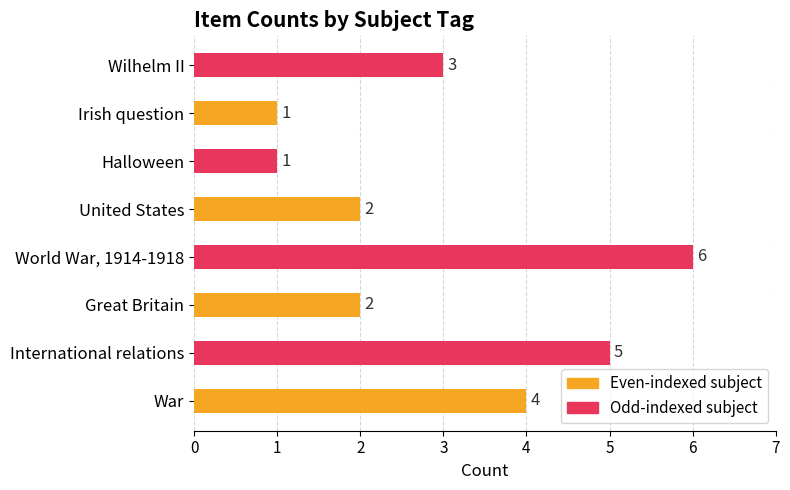

Between Great Britain and War, which is larger?

War